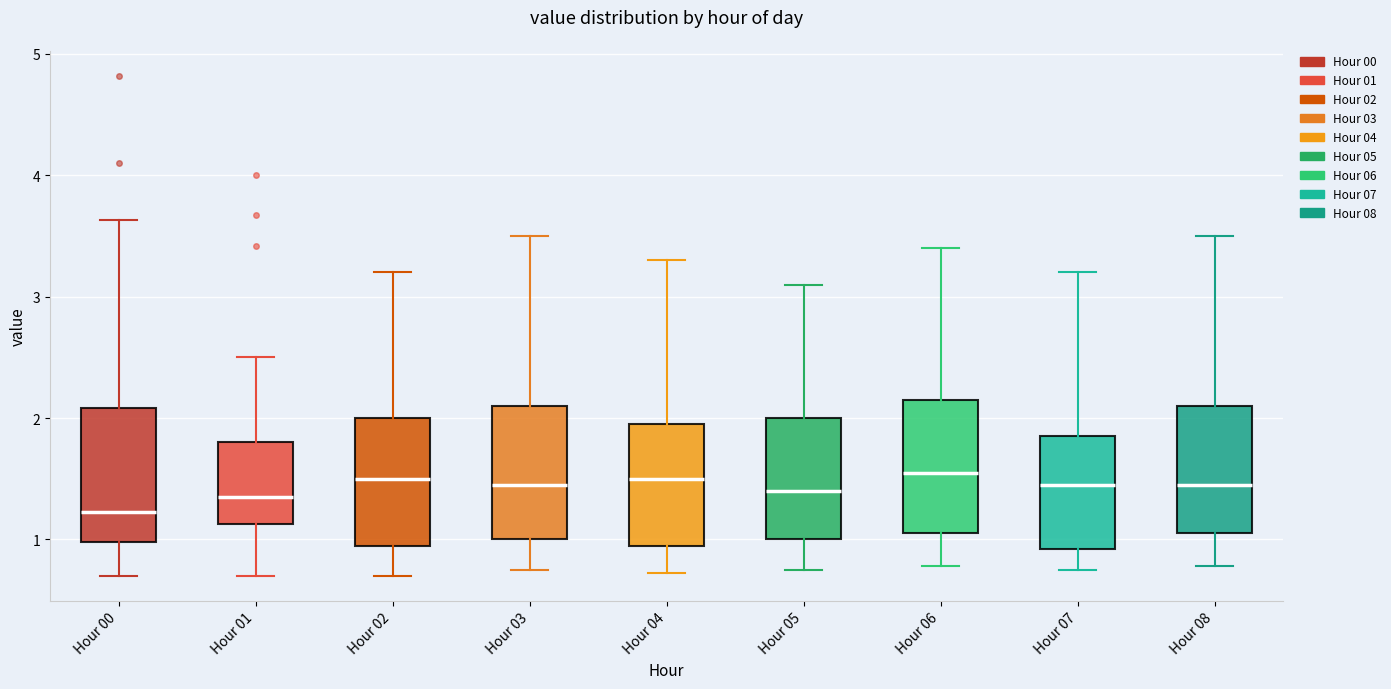

Reading left to right, transcribe this box plot: for each box, give where its median line is, the range the box spans, and where its two whiskers end, as read against the y-axis. The values are not printed on the chart, so give them approximately, as read against the axis.

Hour 00: median 1.2, box 1.0 to 2.1, whiskers 0.7 to 3.6
Hour 01: median 1.4, box 1.1 to 1.8, whiskers 0.7 to 2.5
Hour 02: median 1.5, box 1.0 to 2.0, whiskers 0.7 to 3.2
Hour 03: median 1.5, box 1.0 to 2.1, whiskers 0.8 to 3.5
Hour 04: median 1.5, box 1.0 to 2.0, whiskers 0.7 to 3.3
Hour 05: median 1.4, box 1.0 to 2.0, whiskers 0.8 to 3.1
Hour 06: median 1.6, box 1.1 to 2.2, whiskers 0.8 to 3.4
Hour 07: median 1.5, box 0.9 to 1.9, whiskers 0.8 to 3.2
Hour 08: median 1.5, box 1.1 to 2.1, whiskers 0.8 to 3.5